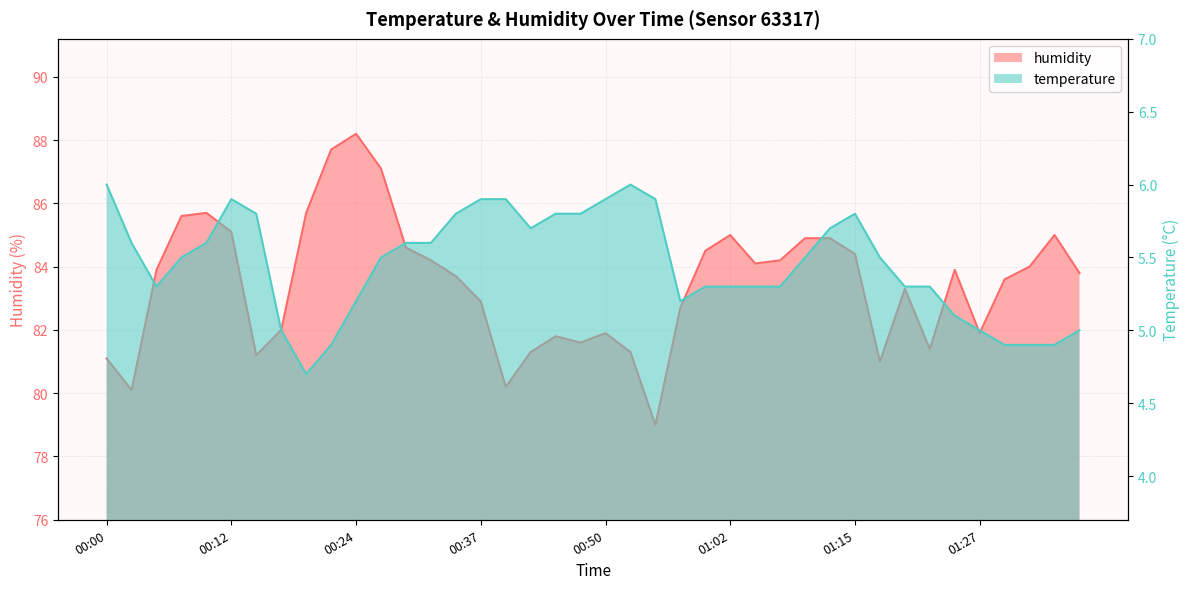

How many values in the humidity series are below 83?

16